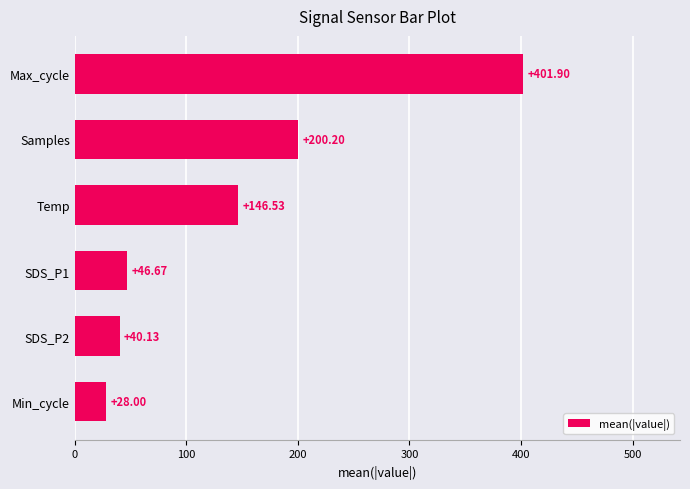

How many bars are there in total?

6